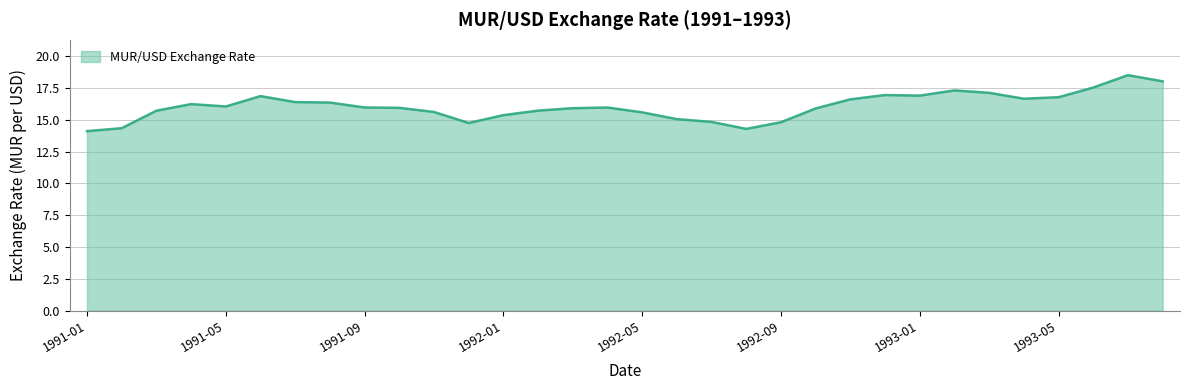

What is the smallest value displayed?

14.1